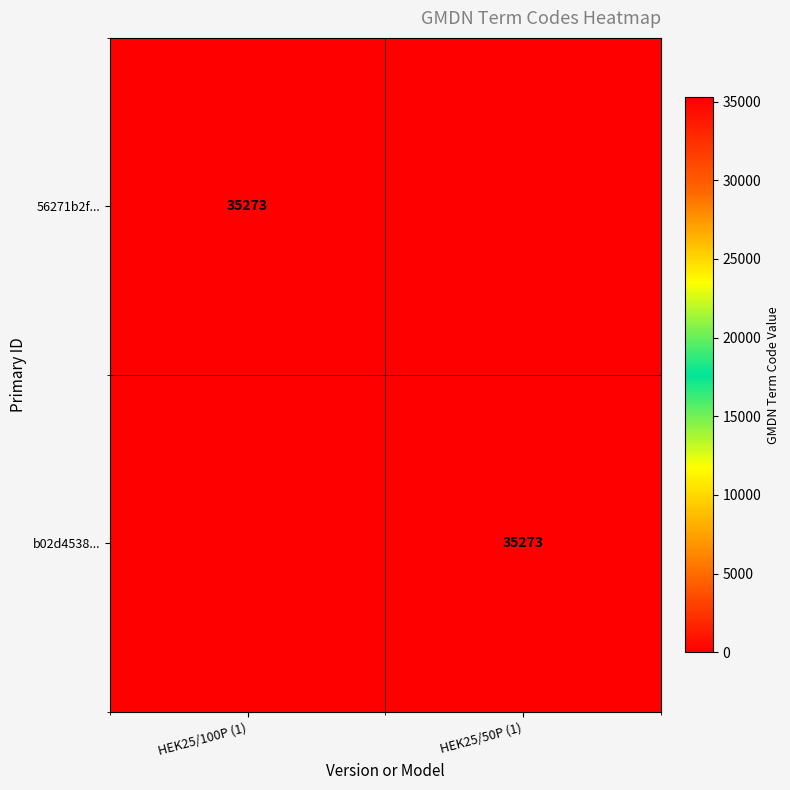

How many data points does each series have?

2